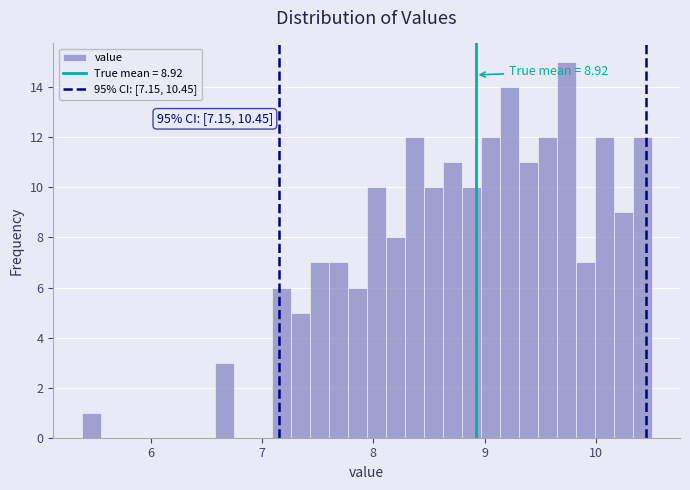

Around what value on the x-axis is the tallest bar? Give the approximate position of its centre, as read against the axis.

9.7